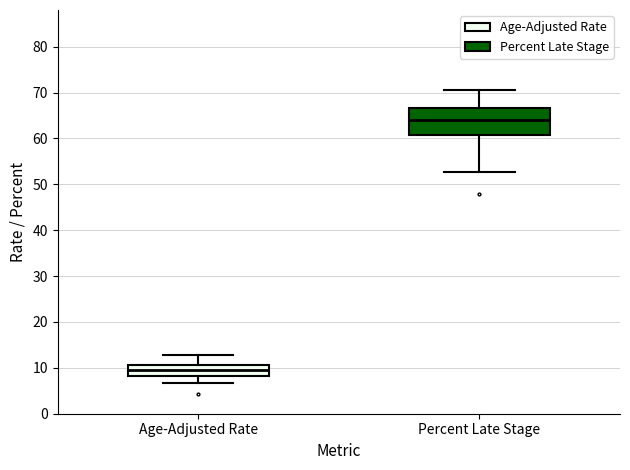

Comparing the boxes themselves (not the whiskers), which one is the tallest?

Percent Late Stage